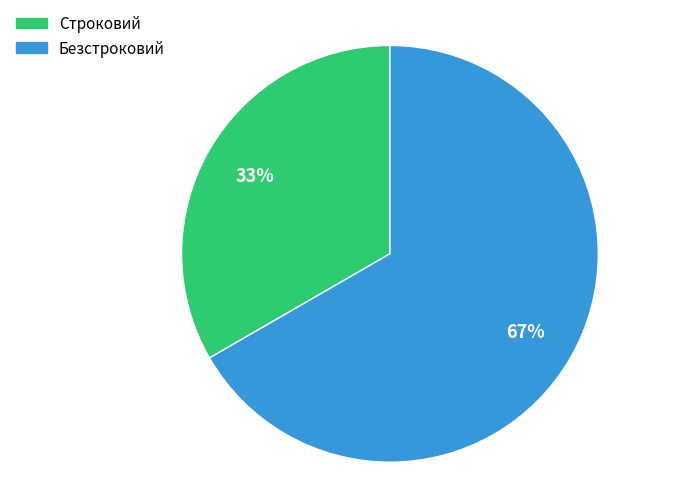

True or false: Безстроковий accounts for 79% of the total.

False